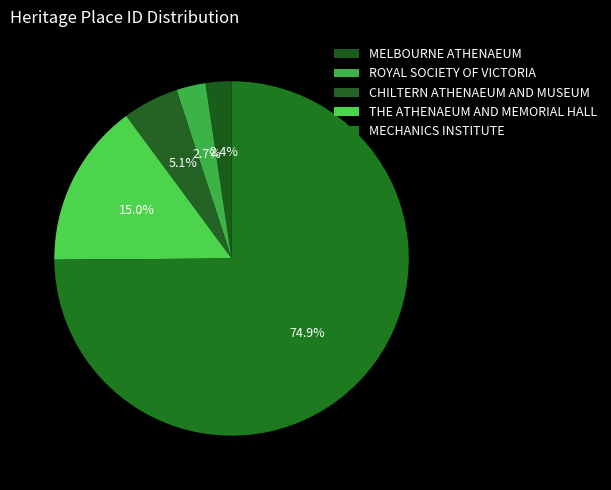

The MELBOURNE ATHENAEUM slice represents 2% of the pie. True or false?

True